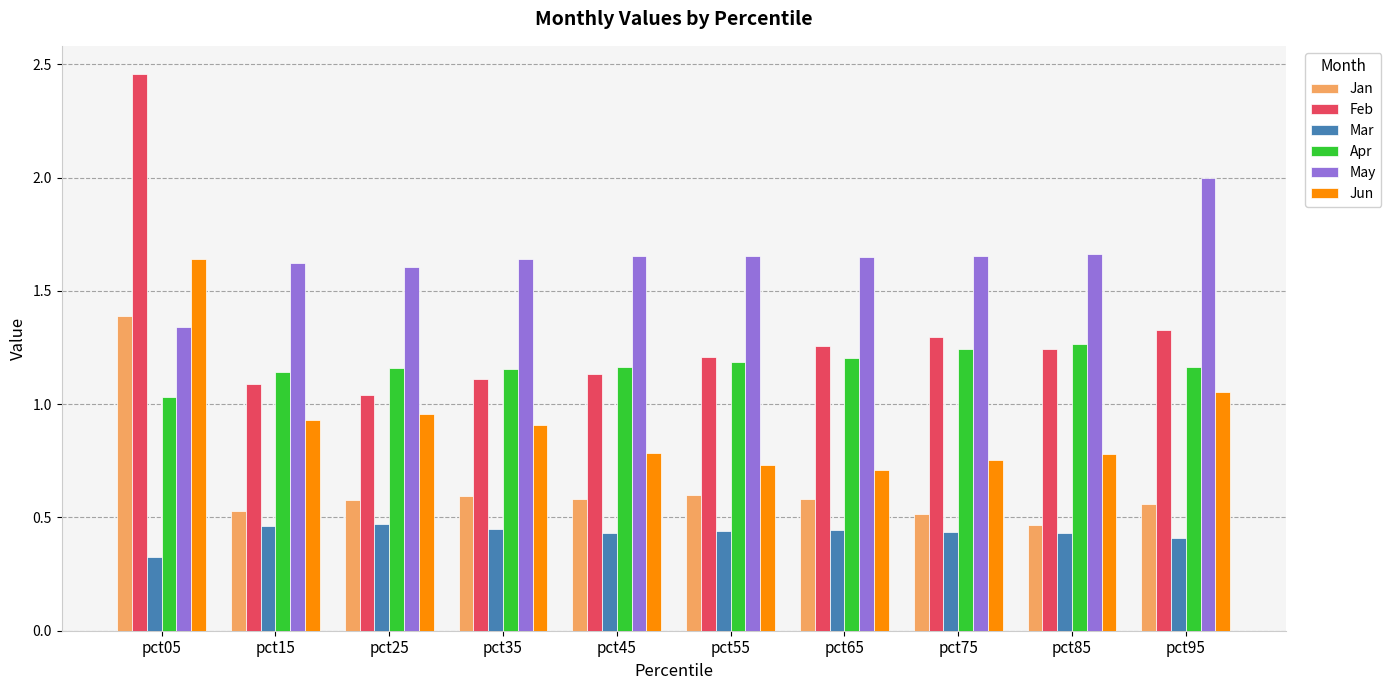

Which series changed the most between pct25 and pct55?

Jun